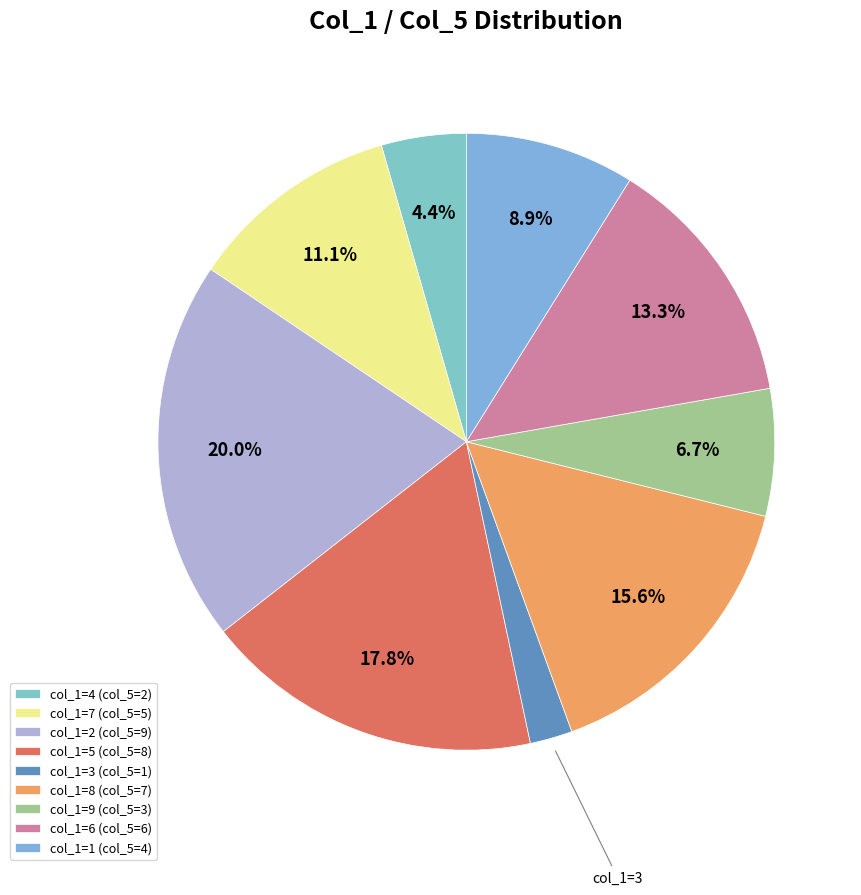

How many segments does this pie chart have?

9